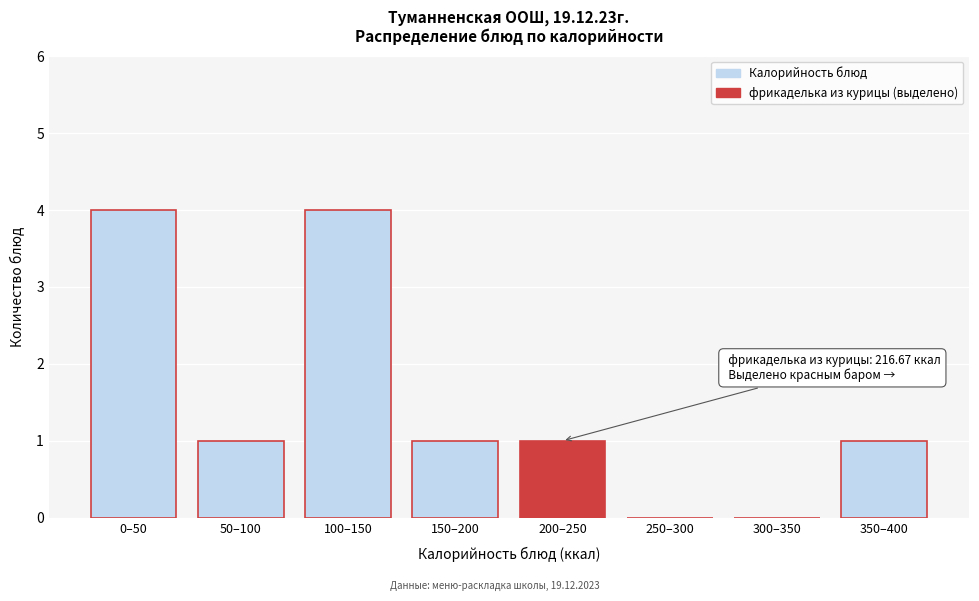

Reading left to right, extract all data points from this chart.

0–50=4	50–100=1	100–150=4	150–200=1	200–250=1	250–300=0	300–350=0	350–400=1